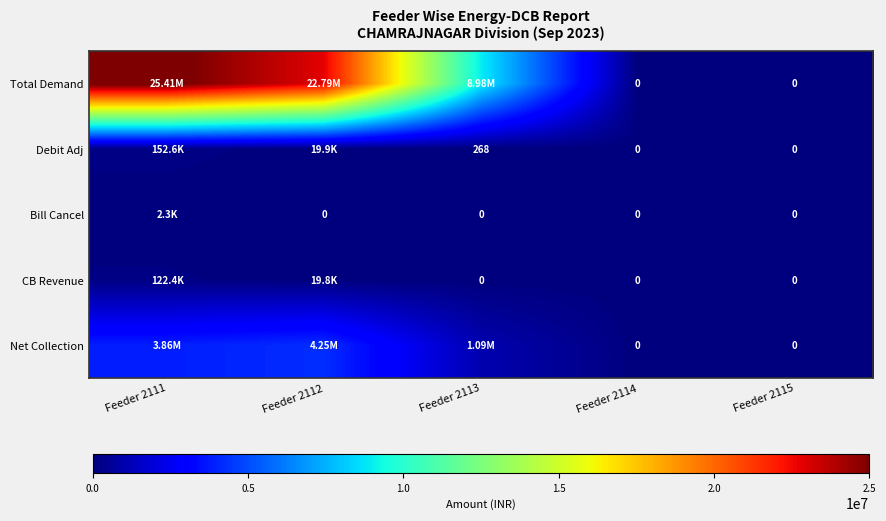

Between Feeder 2111 and Feeder 2115, which is larger?

Feeder 2111